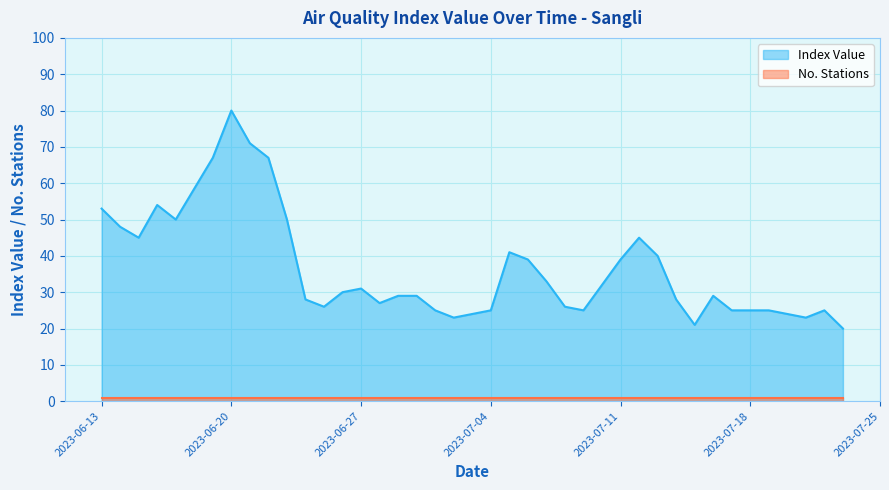

What is the change in value from 2023-06-23 to 2023-07-10?

-18